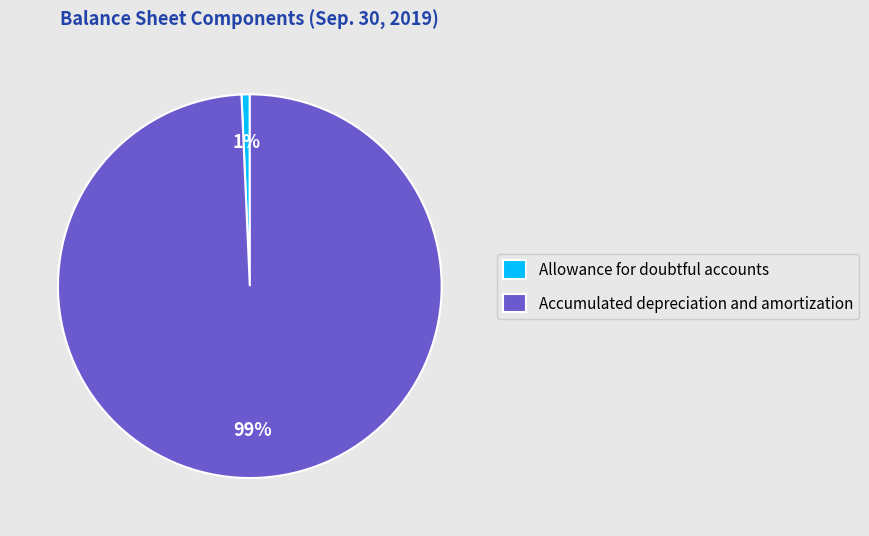

Between Allowance for doubtful accounts and Accumulated depreciation and amortization, which is larger?

Accumulated depreciation and amortization